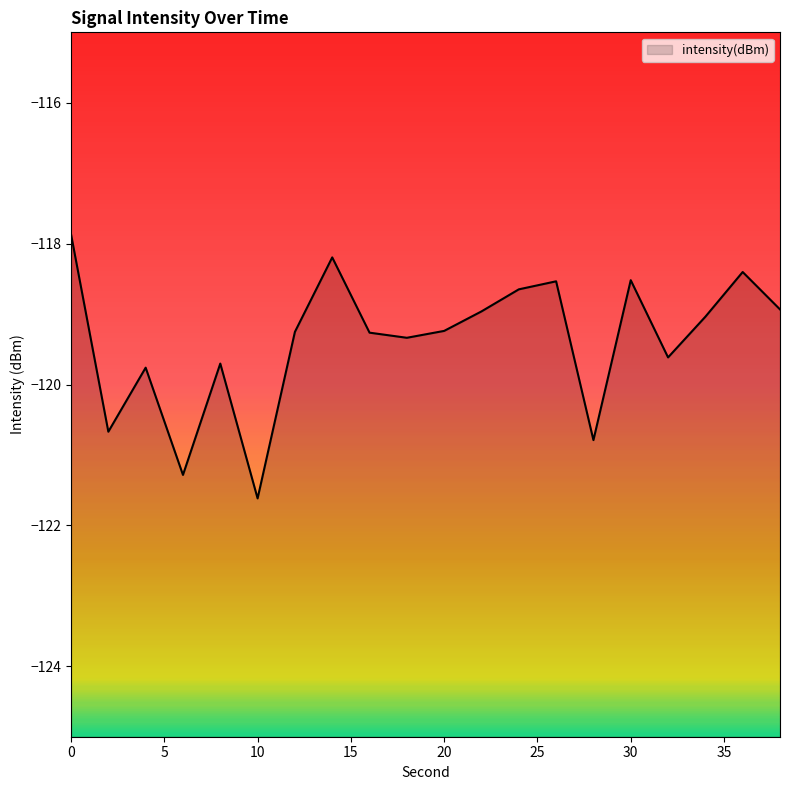

How many lines are shown in the chart?

1